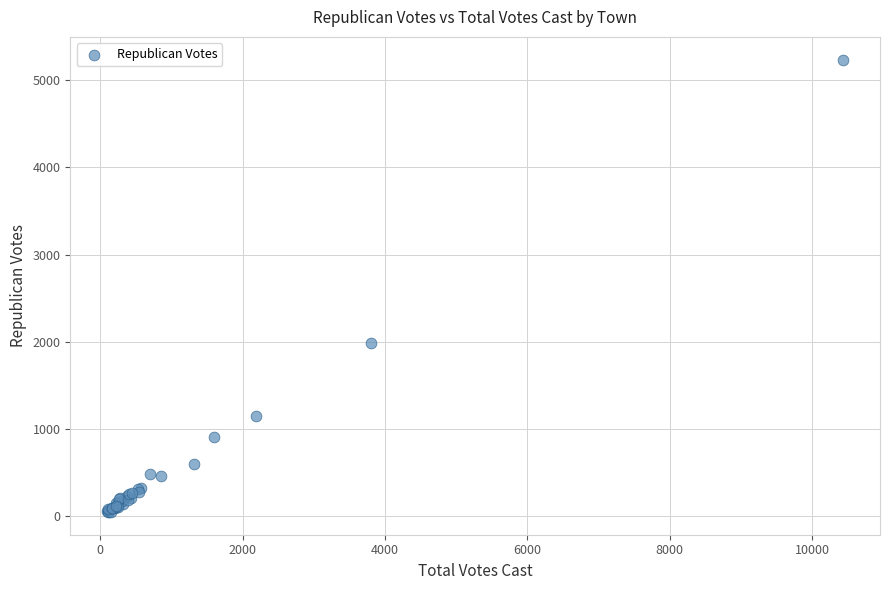

What Y value in the scatter plot is closest to 2642?

1982